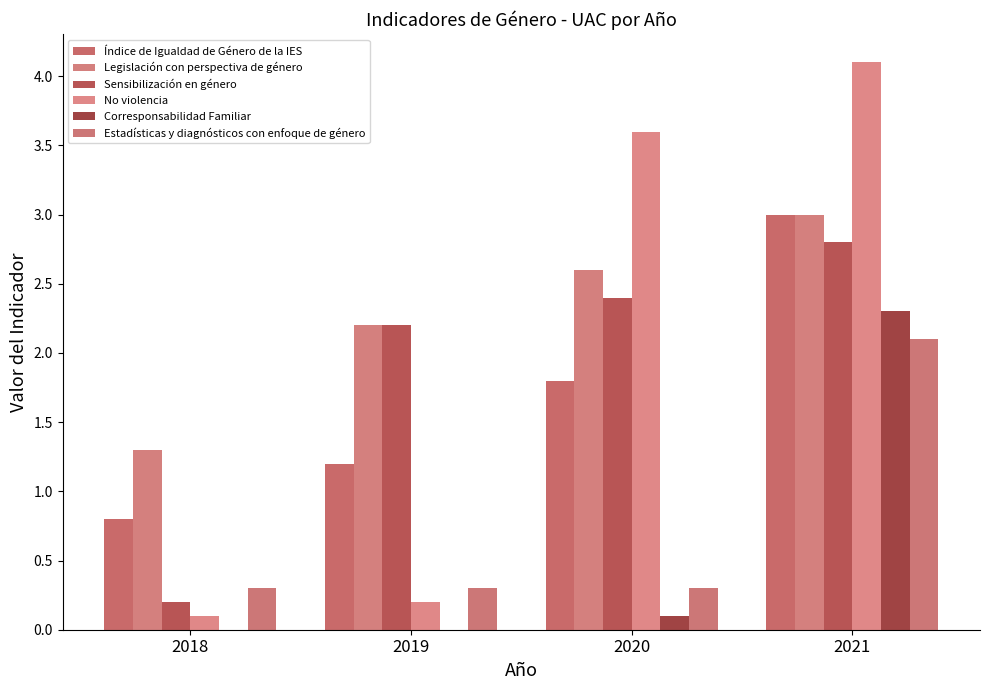

What is the total value across all series at 2020?

10.8